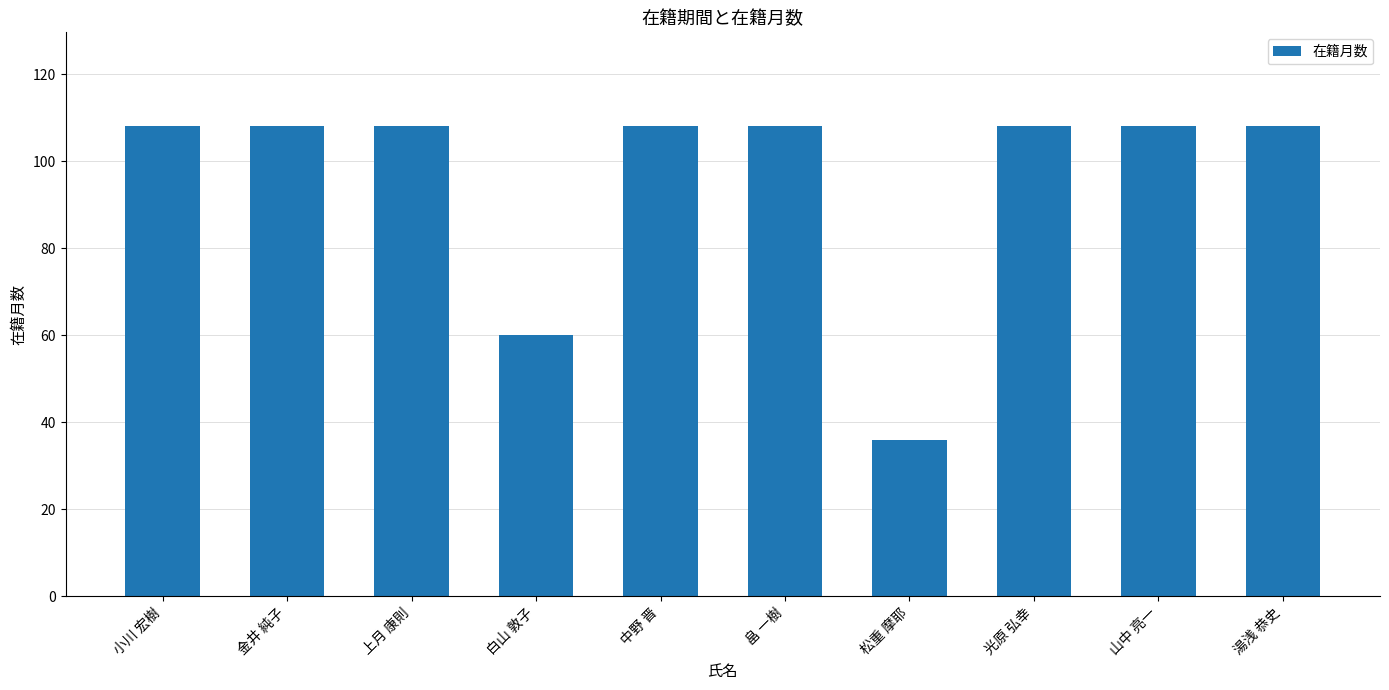

Reading right to left, list all the values displayed in this chart.

108	108	108	36	108	108	60	108	108	108